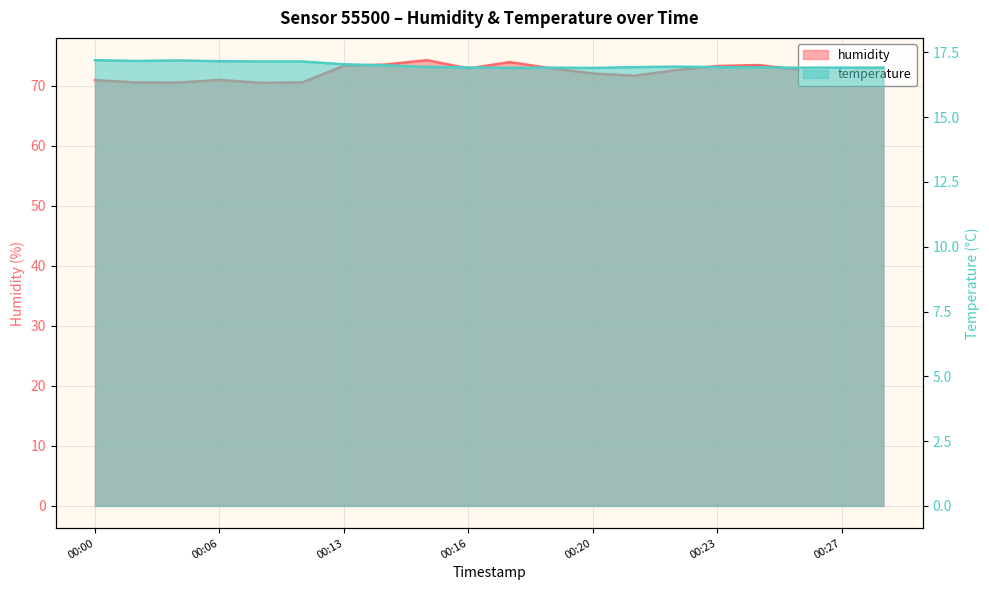

Is it true that temperature equals 17.2 at 00:04?

True